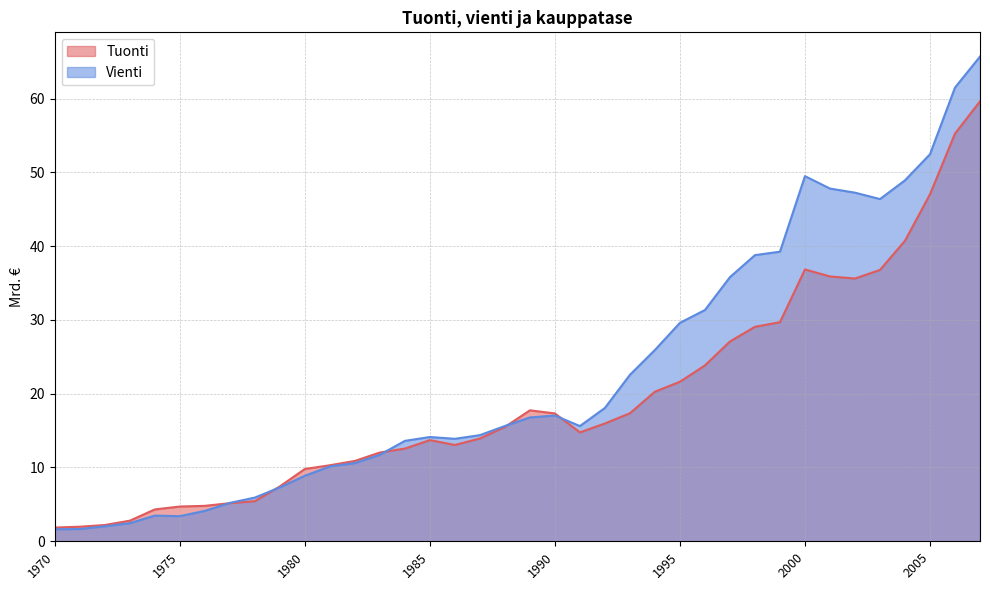

List the labels in order of Vienti value, largest first.

2007, 2006, 2005, 2000, 2004, 2001, 2002, 2003, 1999, 1998, 1997, 1996, 1995, 1994, 1993, 1992, 1990, 1989, 1988, 1991, 1987, 1985, 1986, 1984, 1983, 1982, 1981, 1980, 1979, 1978, 1977, 1976, 1974, 1975, 1973, 1972, 1971, 1970